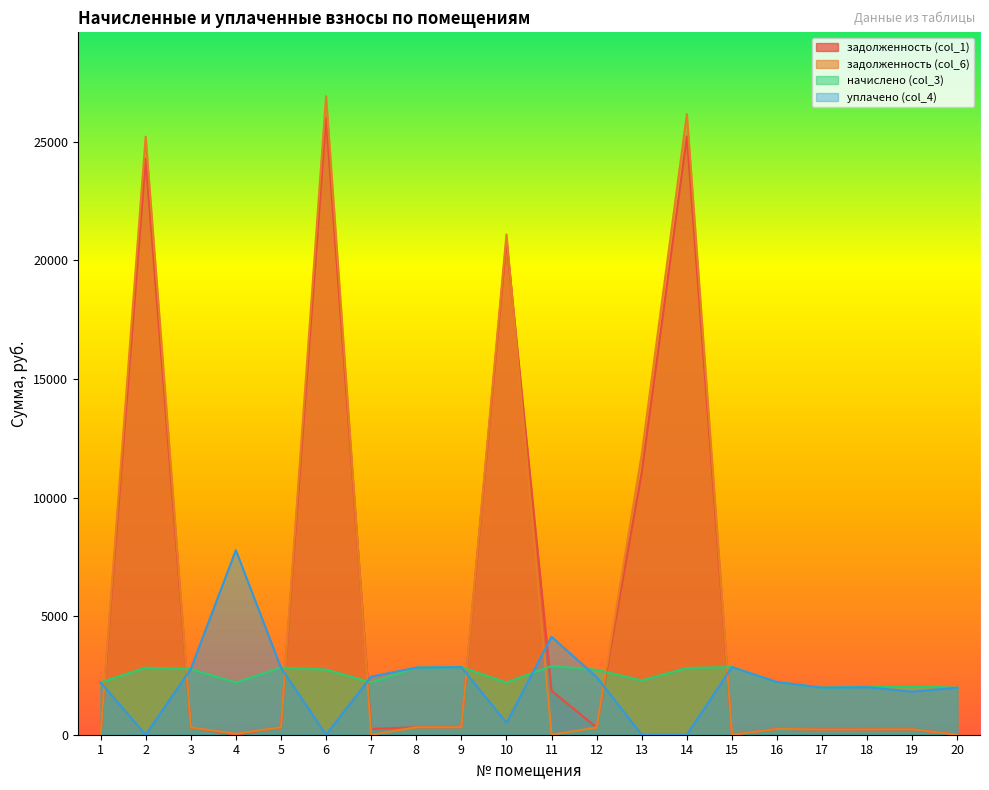

What is the total value across all series at 1?

4407.5